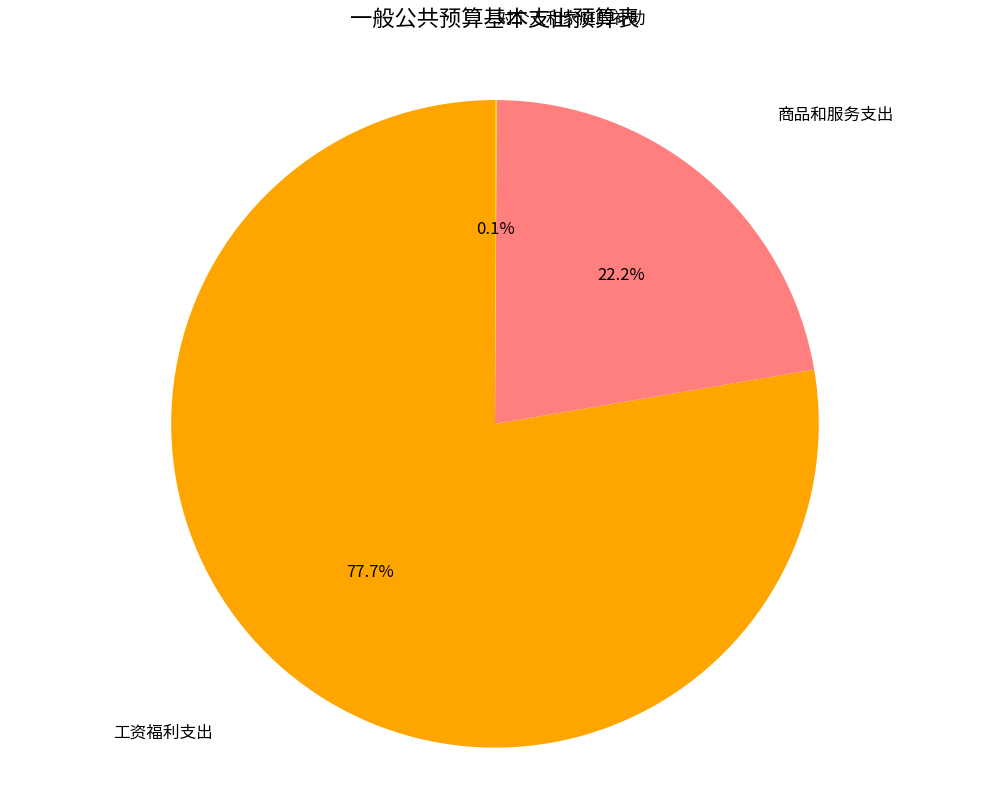

Rank the categories by value from highest to lowest.

工资福利支出, 商品和服务支出, 对个人和家庭的补助